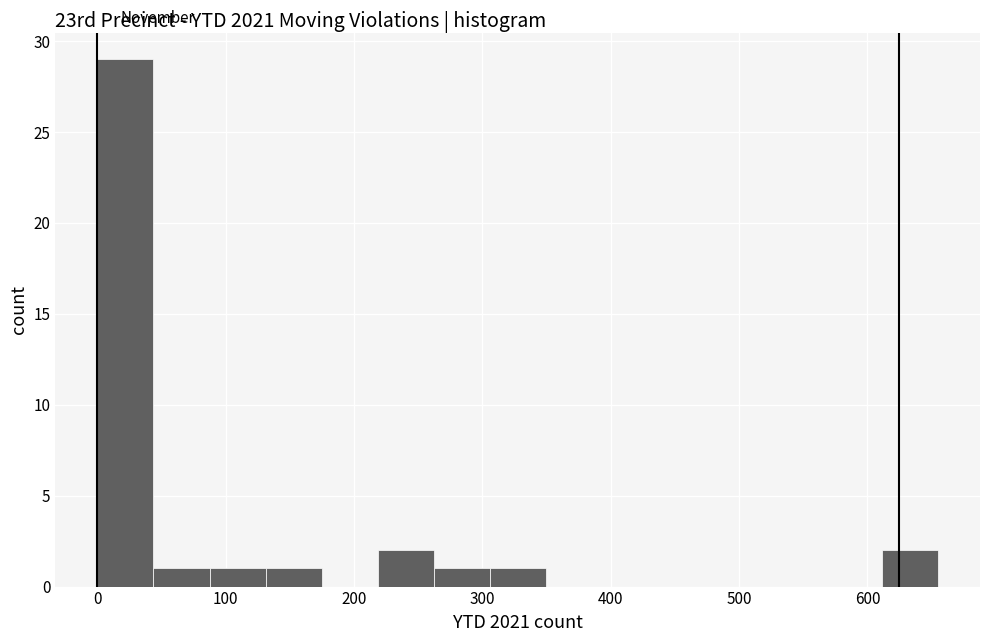

Reading left to right, transcribe this chart: for each bar, give the range it covers on the x-axis and its height. Neither the bar edges nor the heights are printed on the chart, so give them approximately, as read against the axes.

0 to 40: 29
40 to 90: 1
90 to 130: 1
130 to 170: 1
170 to 220: 0
220 to 260: 2
260 to 310: 1
310 to 350: 1
350 to 390: 0
390 to 440: 0
440 to 480: 0
480 to 520: 0
520 to 570: 0
570 to 610: 0
610 to 660: 2